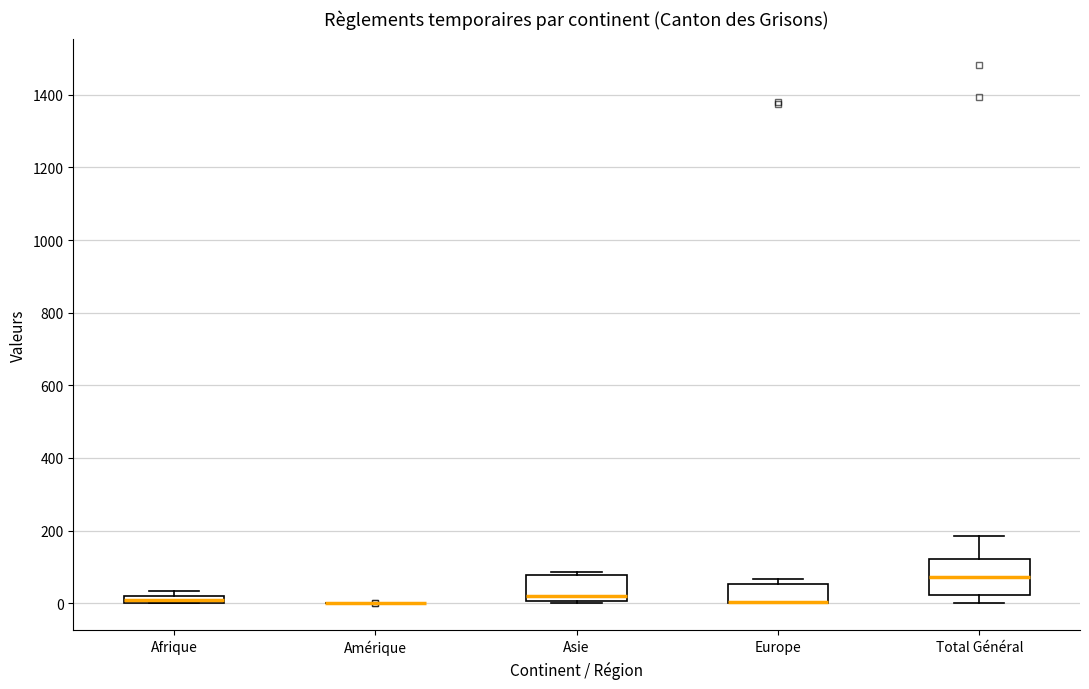

Comparing the boxes themselves (not the whiskers), which one is the tallest?

Total Général